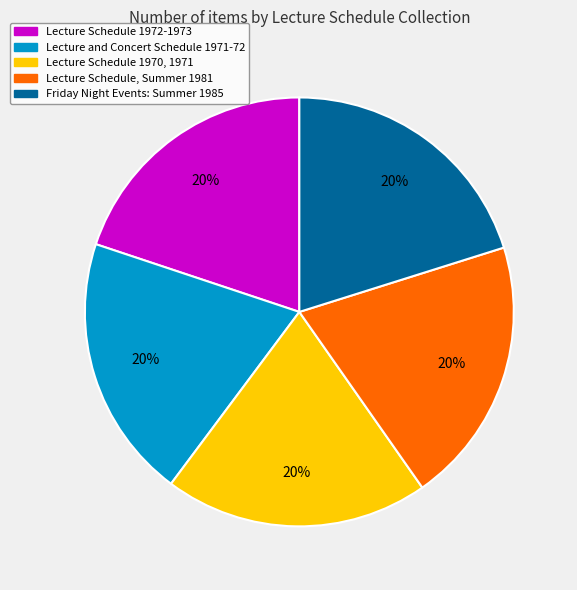

Is it true that Lecture and Concert Schedule 1971-72 is 33% of the pie?

False